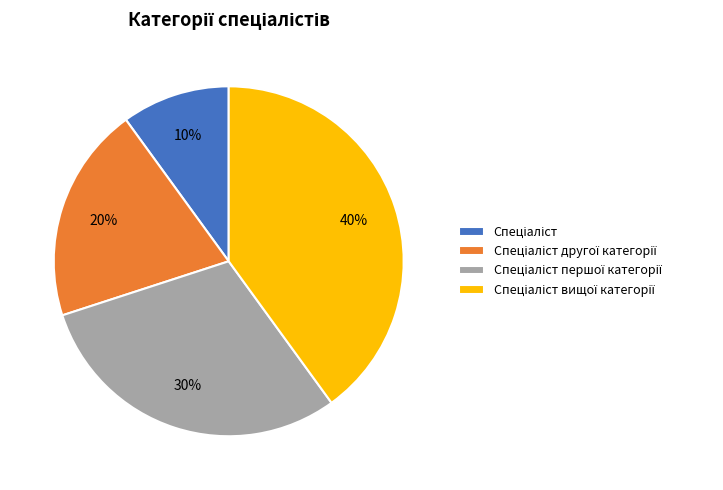

Does any single category account for the majority?

No